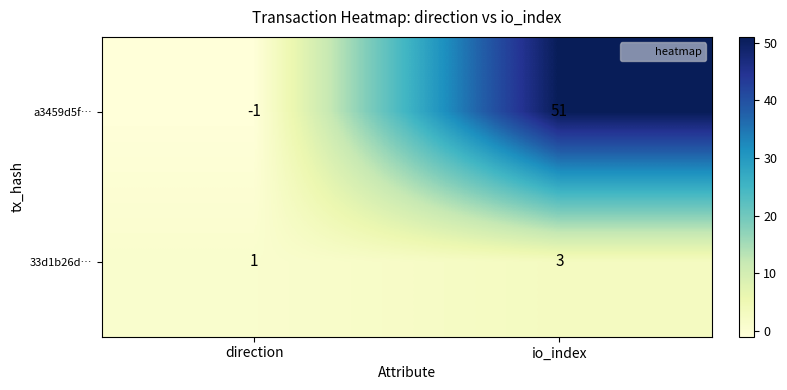

How many values in the 33d1b26d… series are below 3?

1